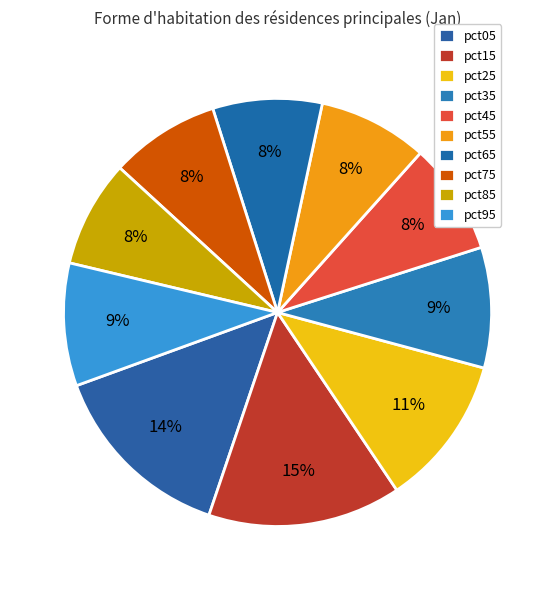

The pct55 slice represents 8% of the pie. True or false?

True